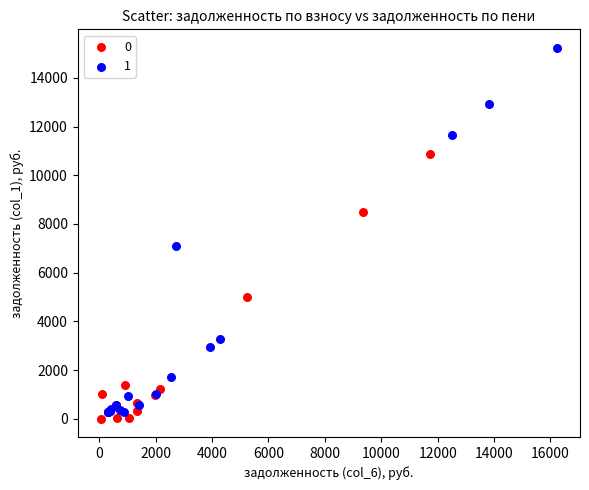

Which series has the largest Y range (max minus min)?

1